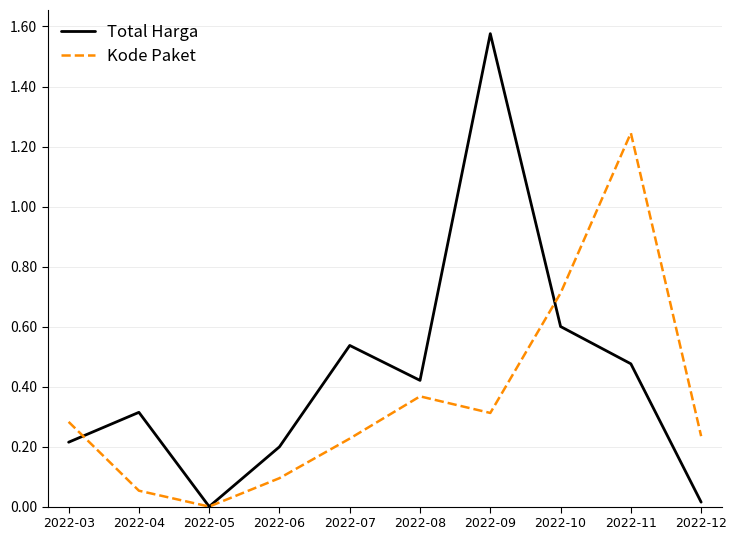

Rank the series by their average value, from highest to lowest.

Total Harga, Kode Paket